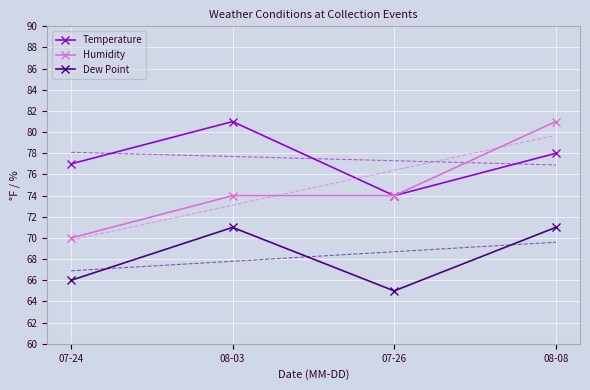

What is the difference between the Humidity values at 08-03 and 07-24?

4